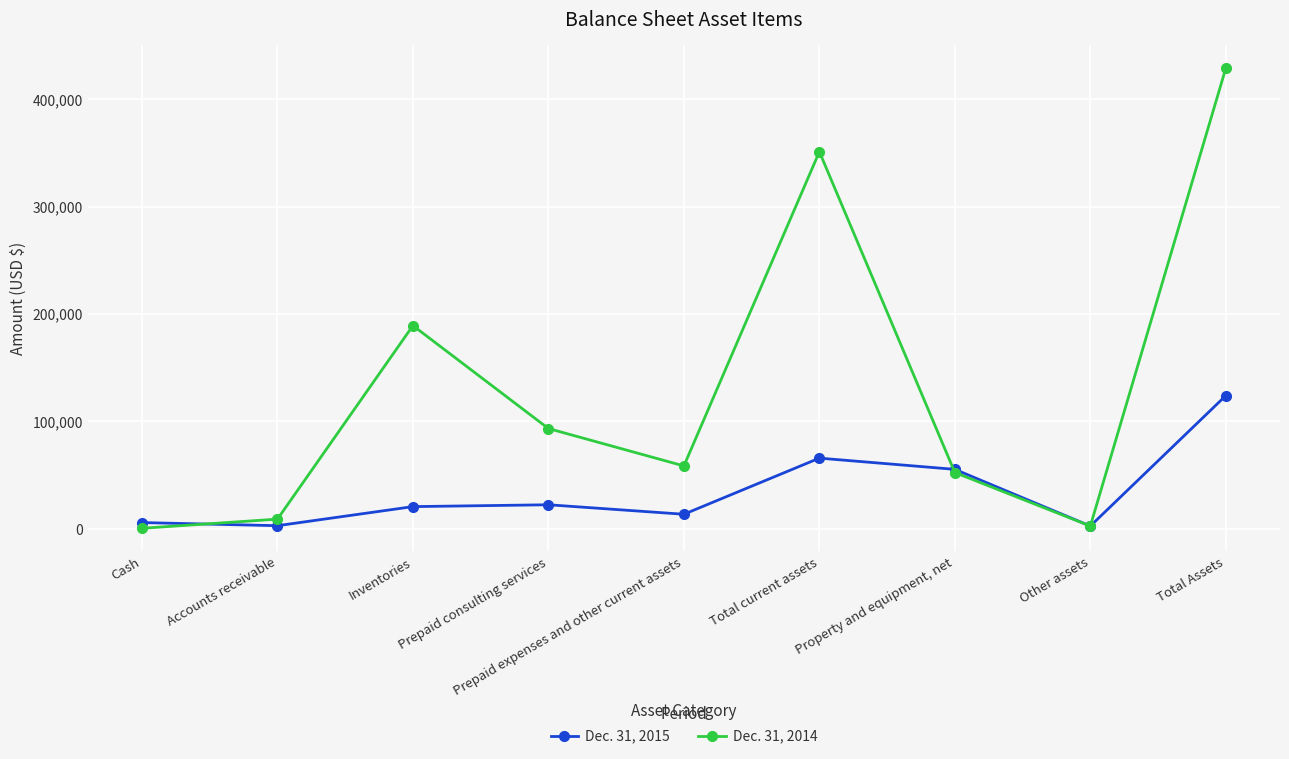

Which series changed the most between Accounts receivable and Total Assets?

Dec. 31, 2014